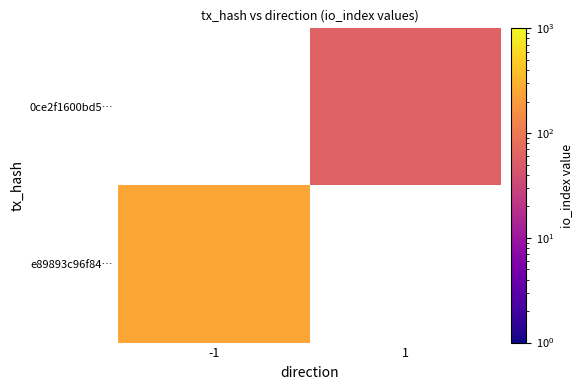

Rank the categories by e89893c96f84… value from lowest to highest.

1, -1